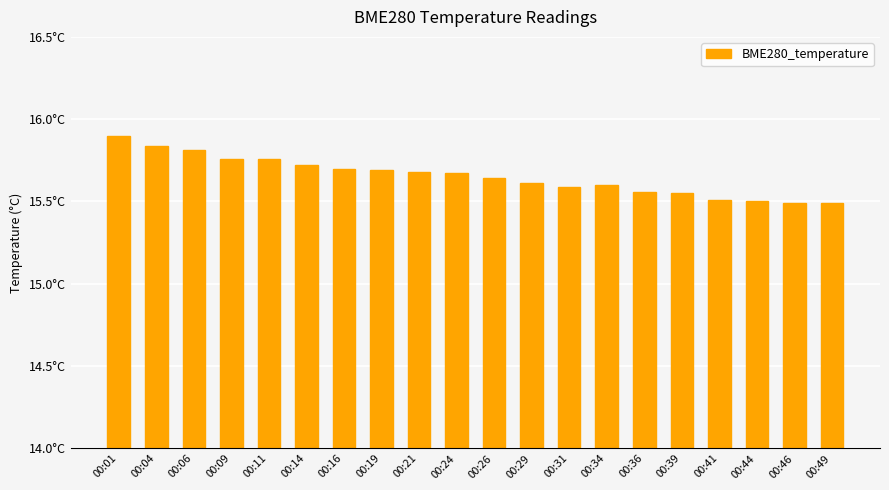

What is the difference between the maximum and second lowest values?

0.4